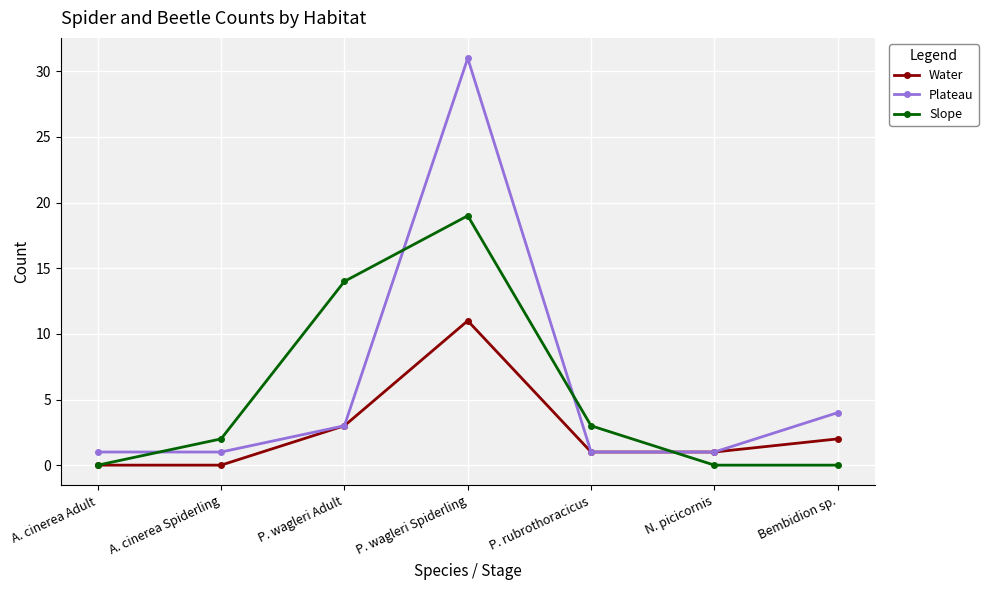

What position from the right is A. cinerea Adult?

7